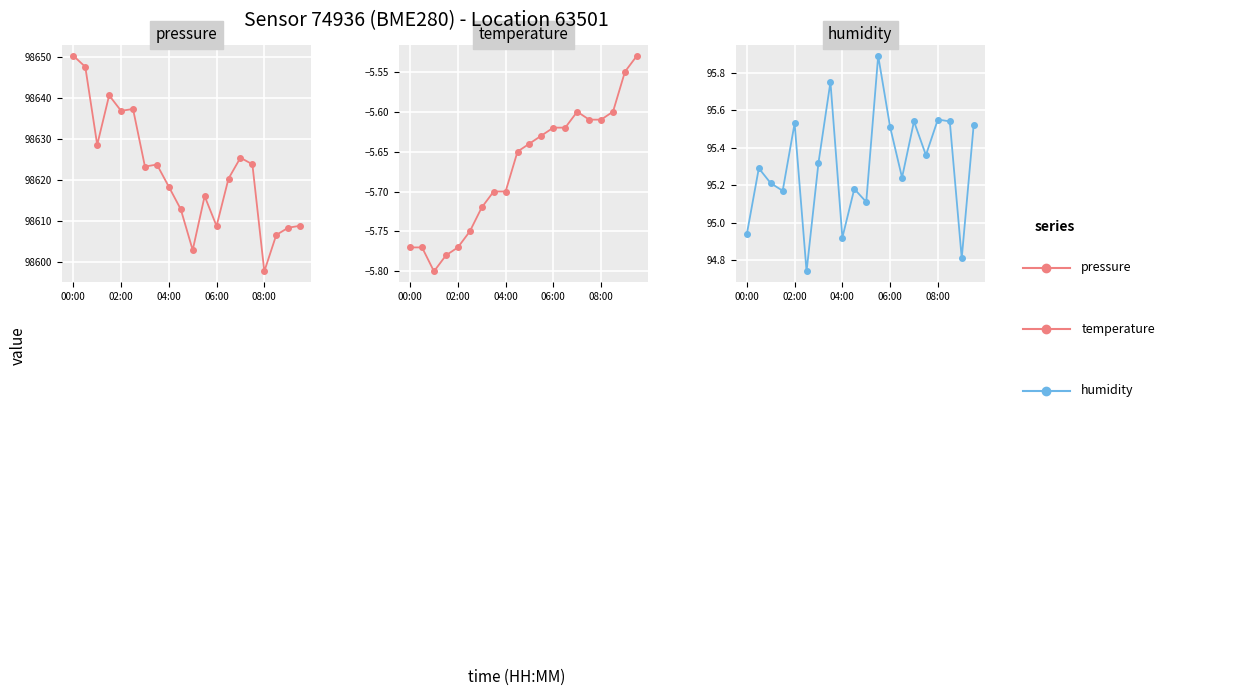

At which category is the sum across all series the highest?

00:00